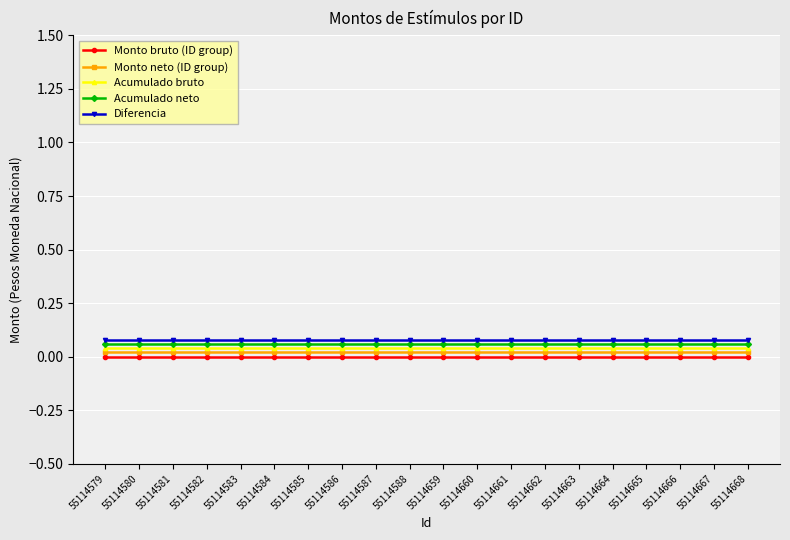

Is the value of Acumulado bruto at 55114668 greater than the value of Diferencia at 55114587?

No